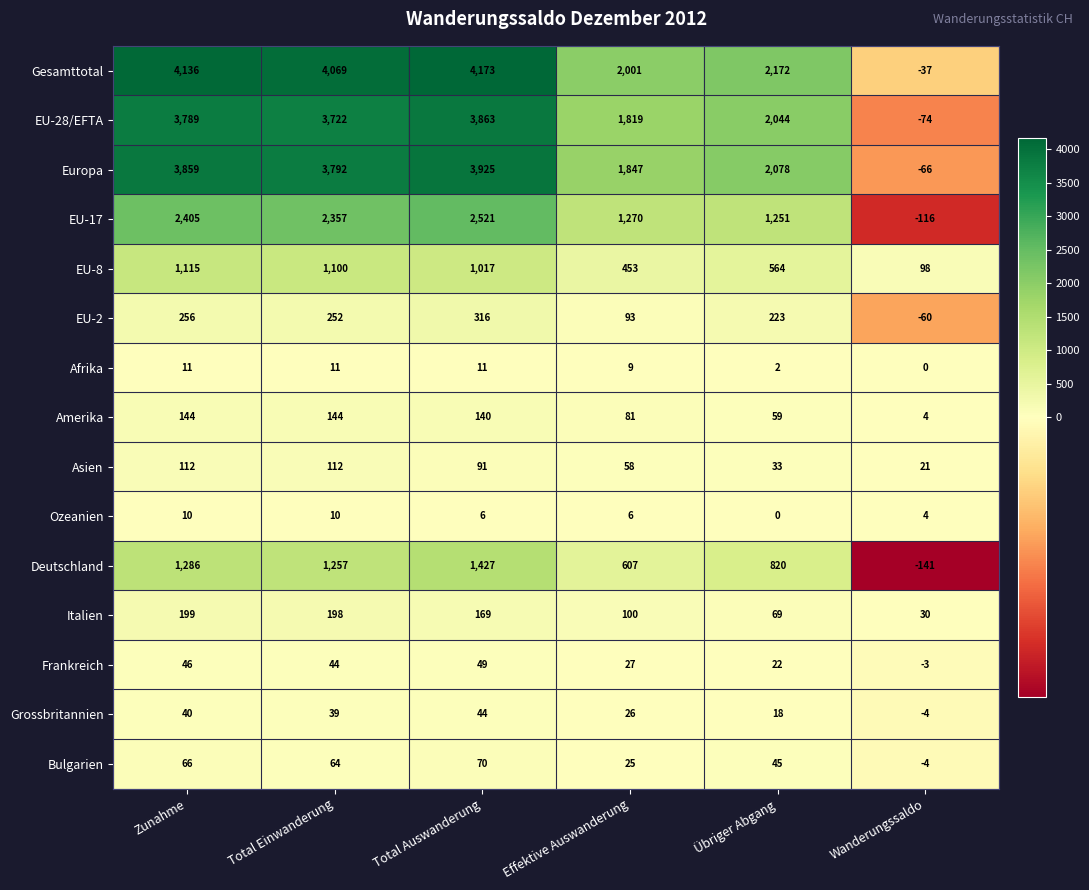

What is the greatest value displayed?

4173